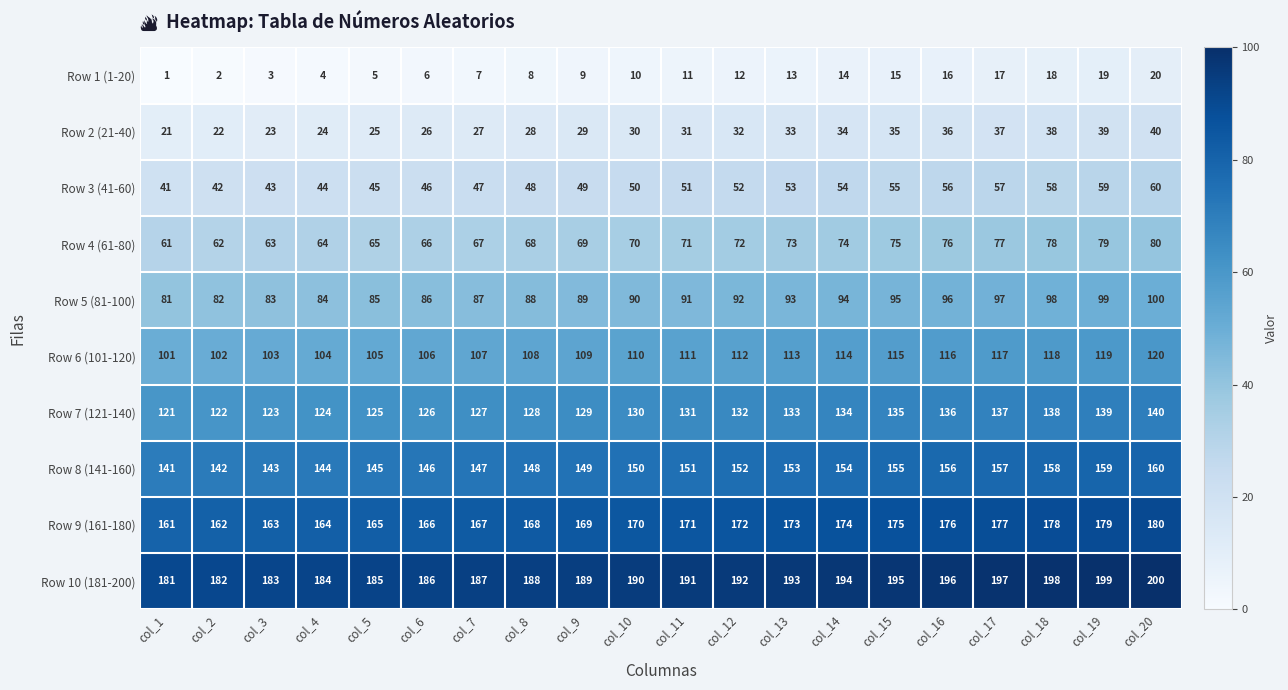

Is the value of Row 6 (101-120) at col_9 greater than the value of Row 2 (21-40) at col_18?

Yes